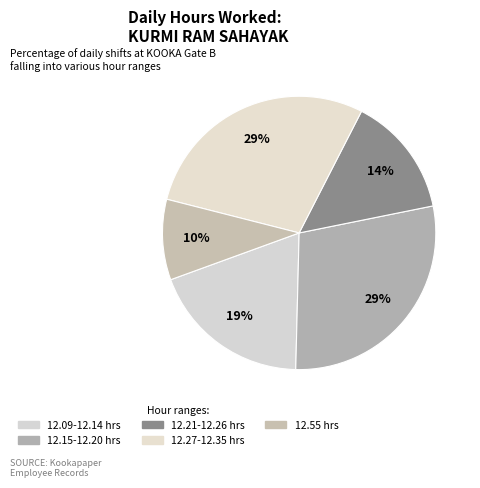

How many segments does this pie chart have?

5